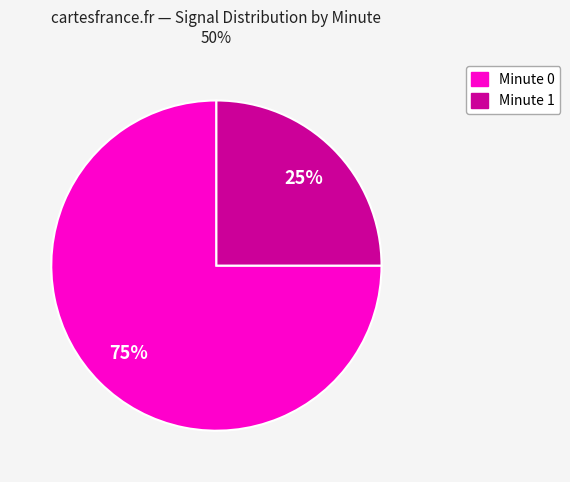

To the nearest percent, what is the difference between the largest and smallest slice percentages?

50%